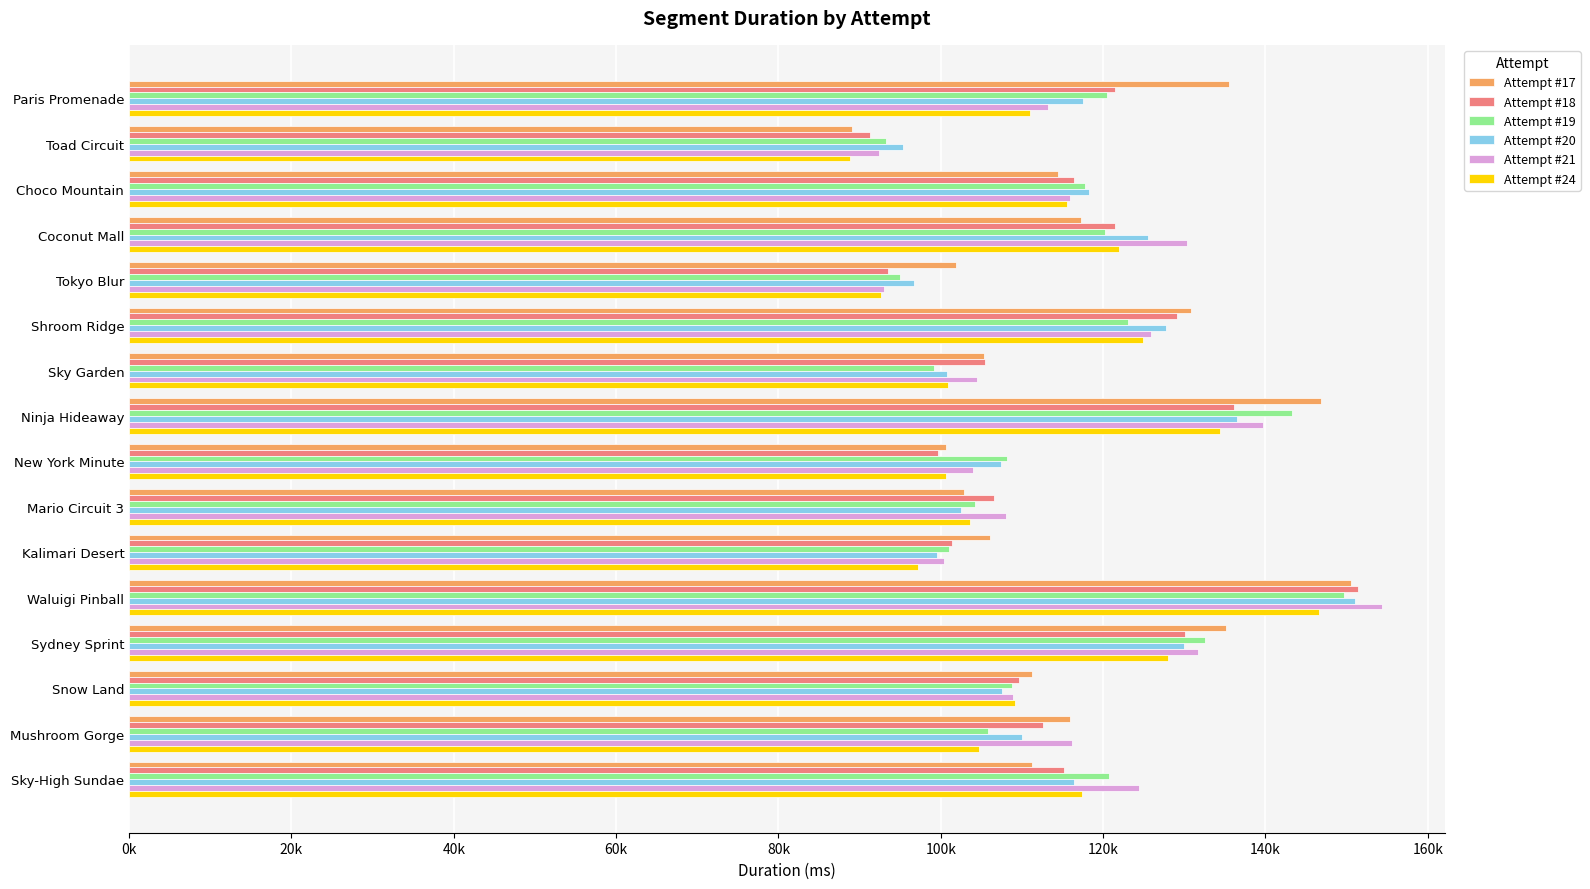

What is the minimum value for Attempt #18?

91321